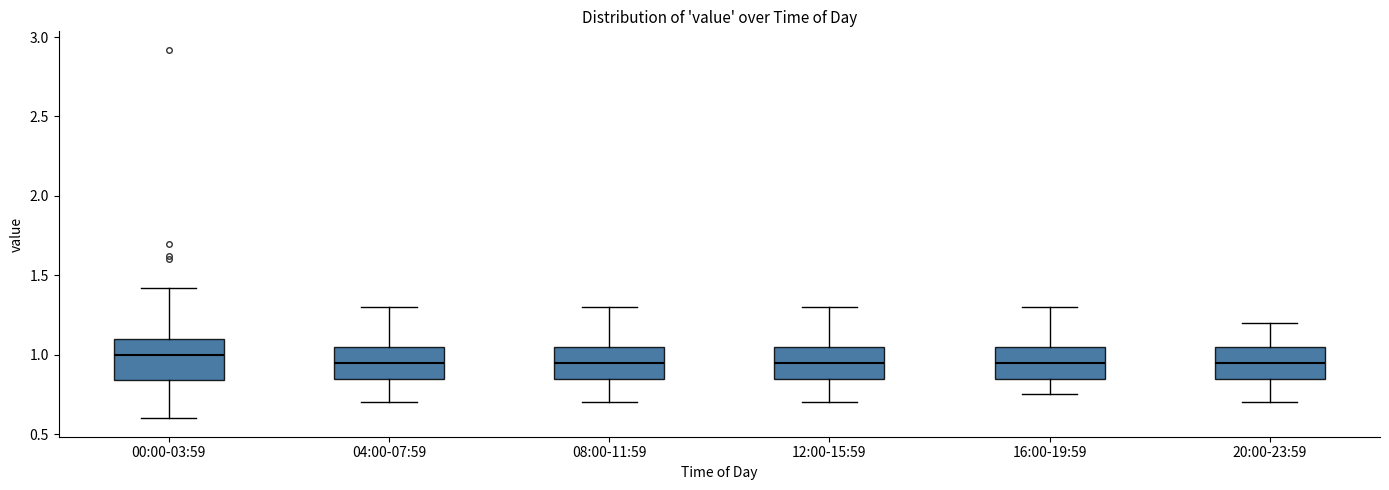

Where does the lower whisker of the box for 04:00-07:59 end on the y-axis? The values are not printed on the chart, so give them approximately, as read against the axis.

0.70